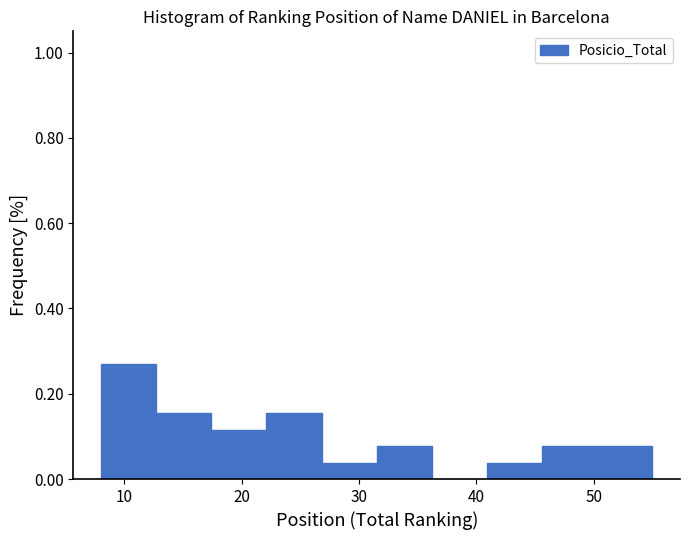

How tall is the bar that spans 22.1 to 26.8 on the x-axis? Neither the bar edges nor the heights are printed on the chart, so give them approximately, as read against the axes.

0.16